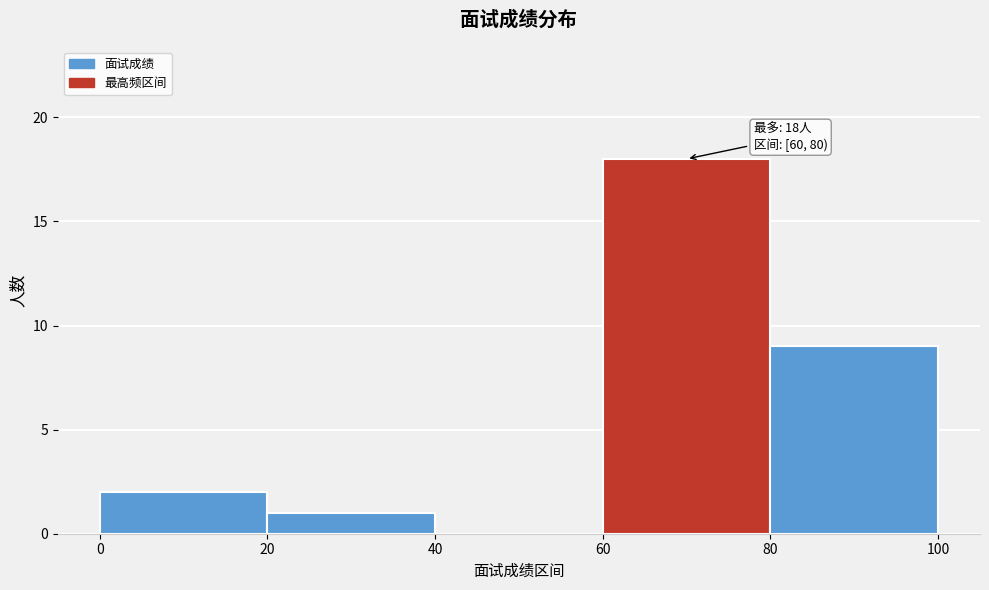

Over which range of the x-axis is the bar tallest?

60 to 80